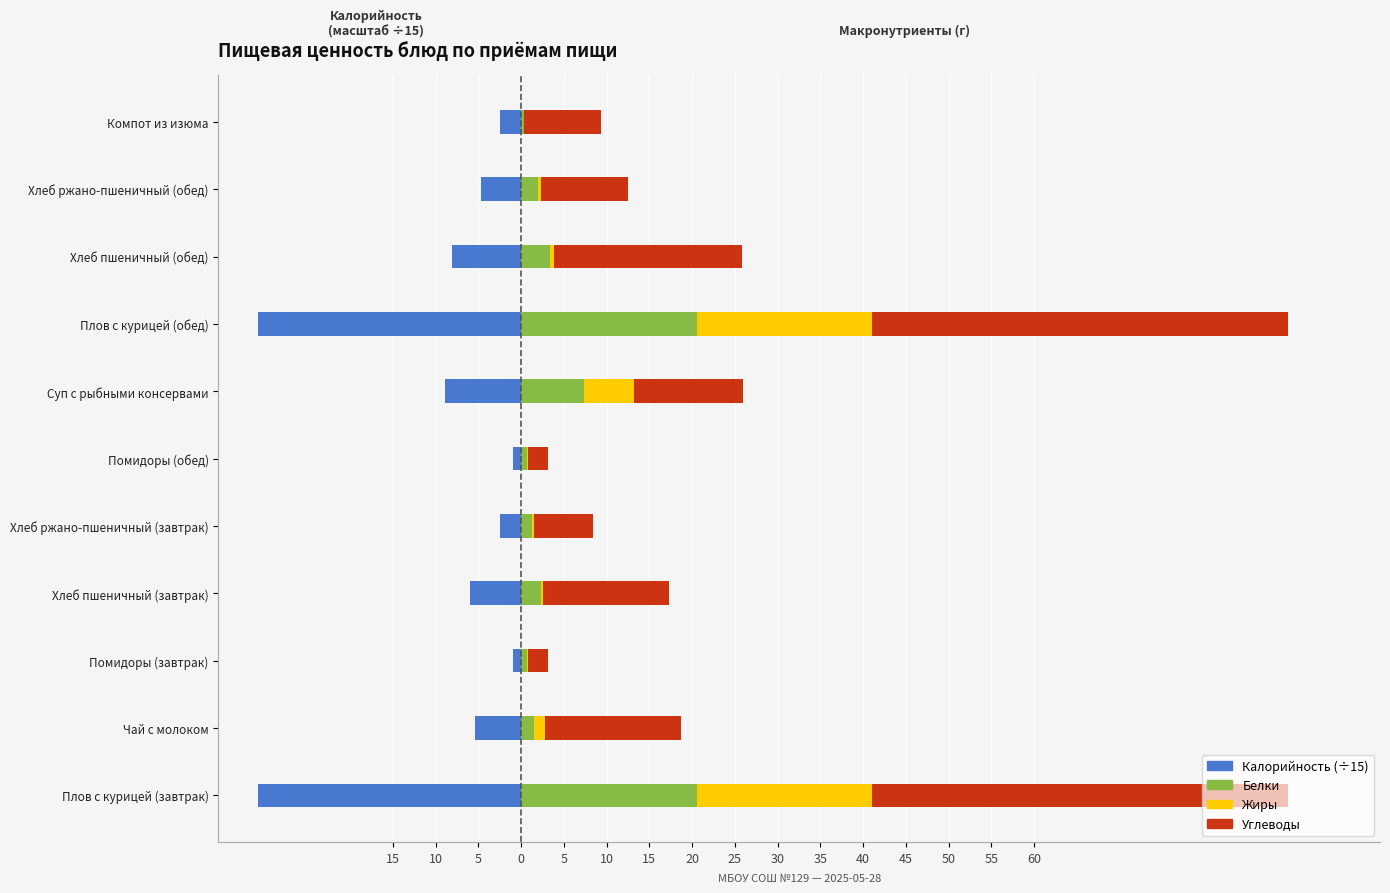

Between Хлеб пшеничный (завтрак) and Компот из изюма, which is larger?

Компот из изюма